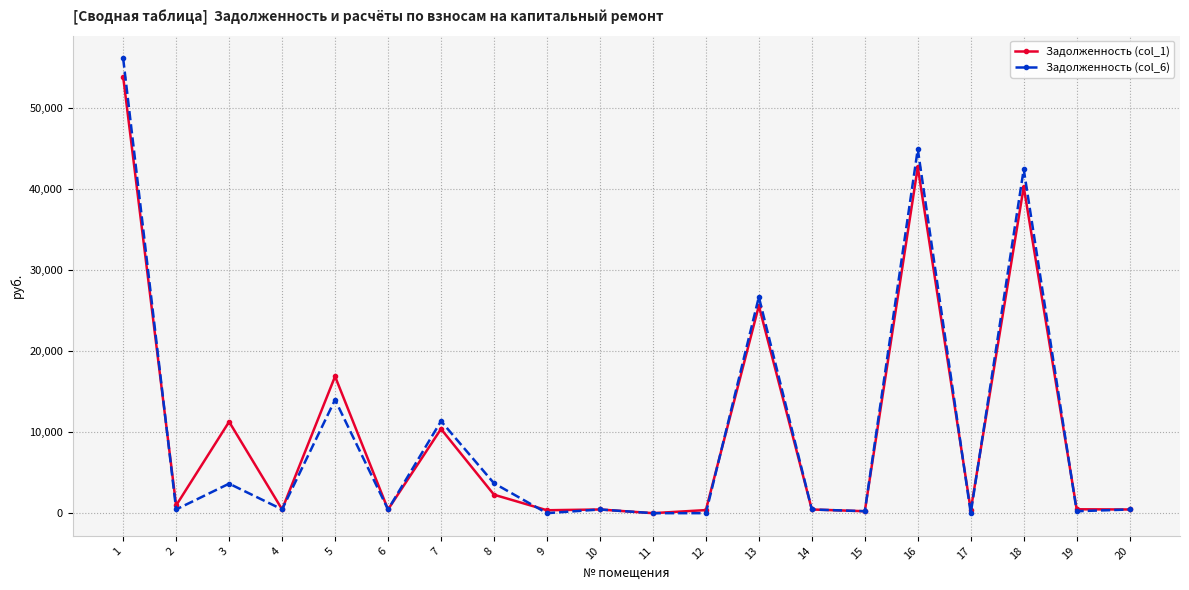

Does the chart display data point markers on the line(s)?

Yes